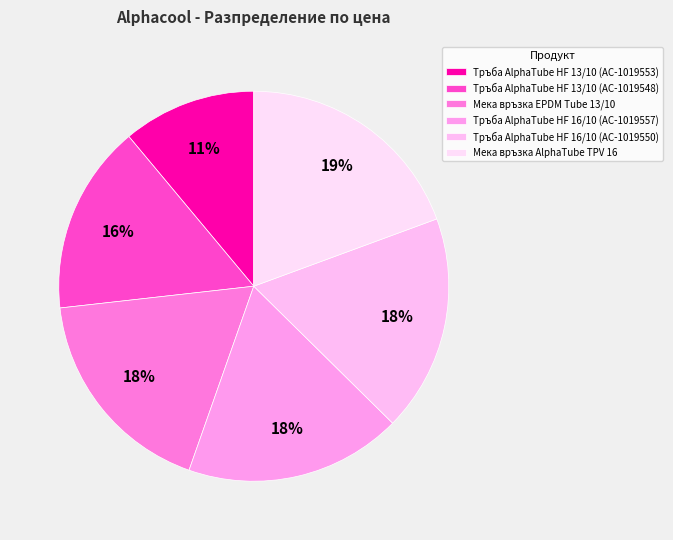

How many segments does this pie chart have?

6